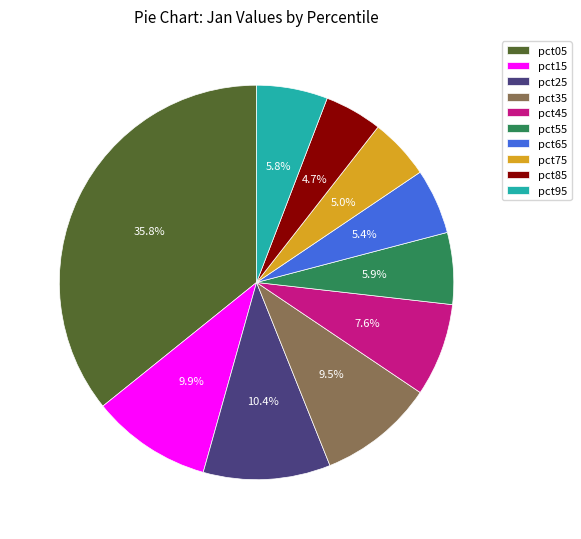

To the nearest percent, what is the combined percentage of pct95 and pct35?

15%